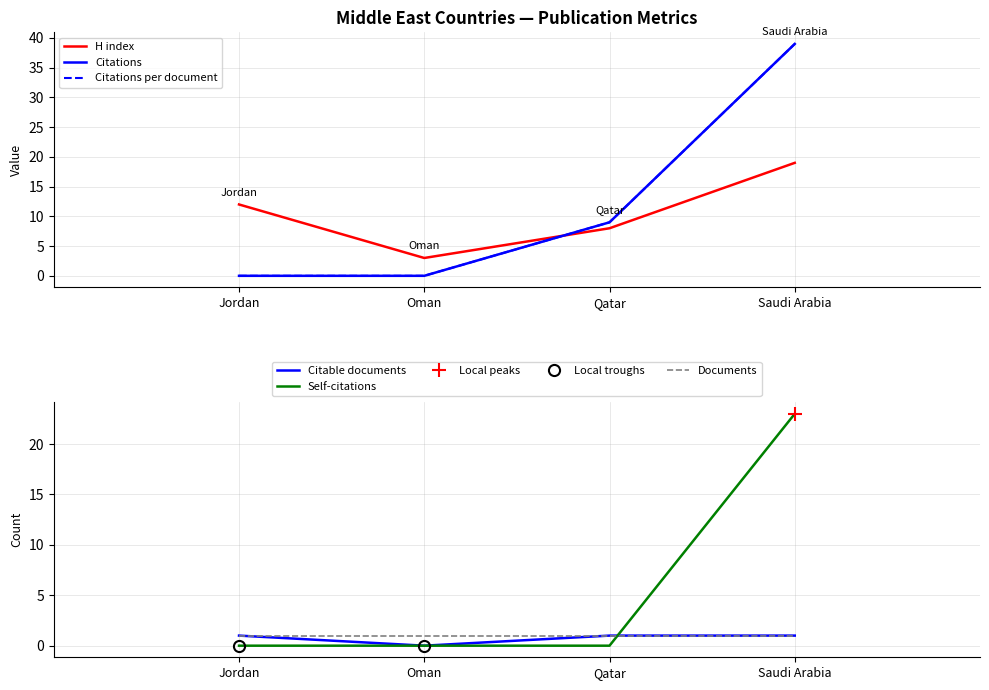

What is the total value across all series at Jordan?

13